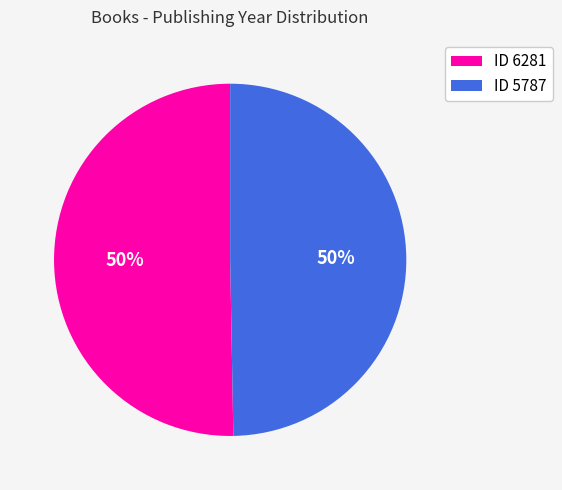

To the nearest percent, what is the combined percentage of ID 6281 and ID 5787?

100%